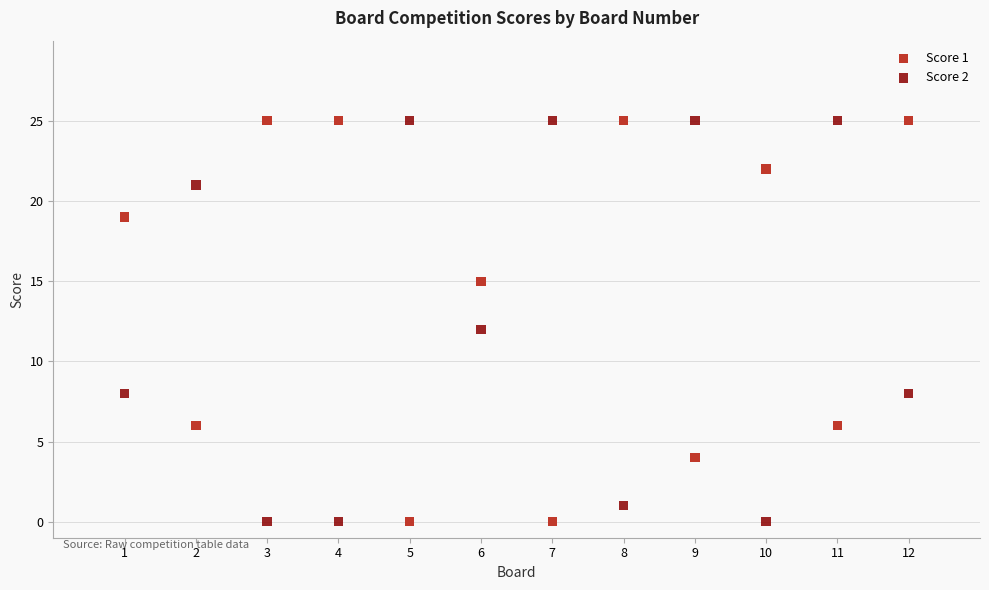

What is the X range (max minus min) for the scatter plot?

11